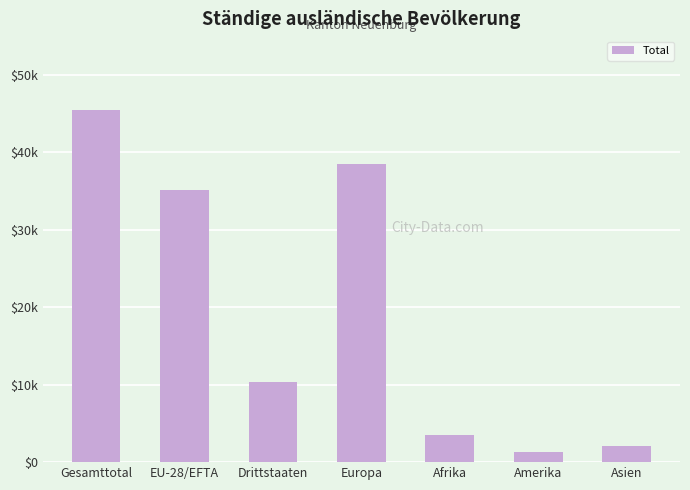

Reading left to right, list all the values displayed in this chart.

45410	35102	10308	38447	3448	1371	2100